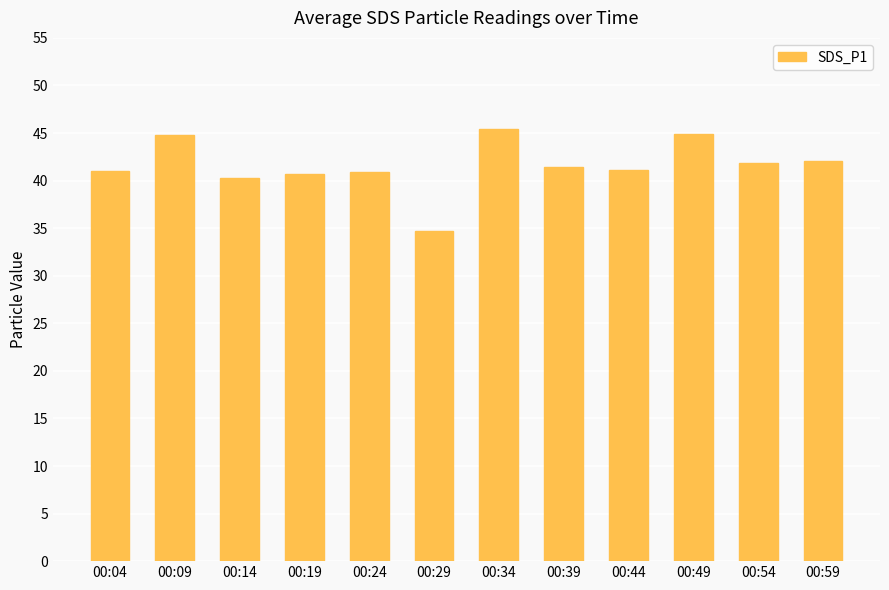

What is the value of the 10th bar from the left?

44.9